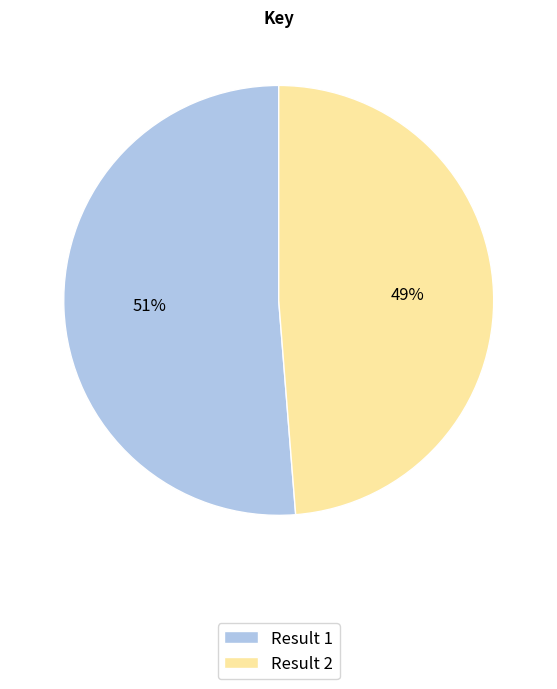

To the nearest percent, what percentage of the pie is Result 1?

51%